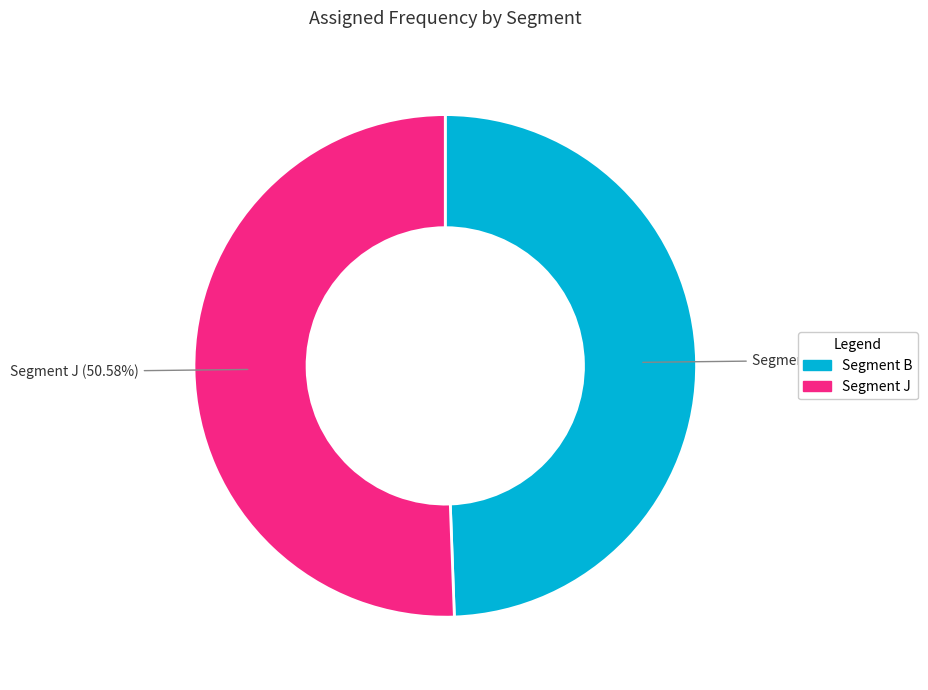

Does any single category account for the majority?

Yes